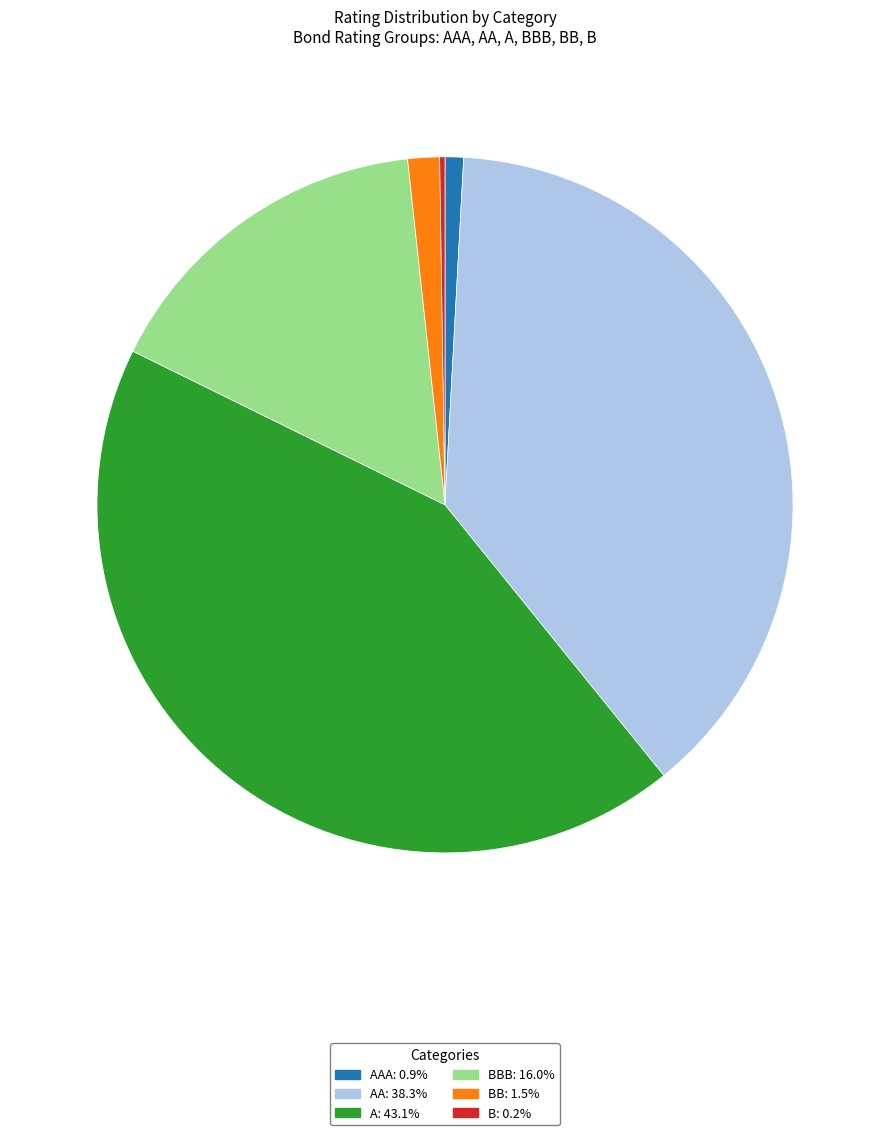

Is there a majority slice in this chart?

No